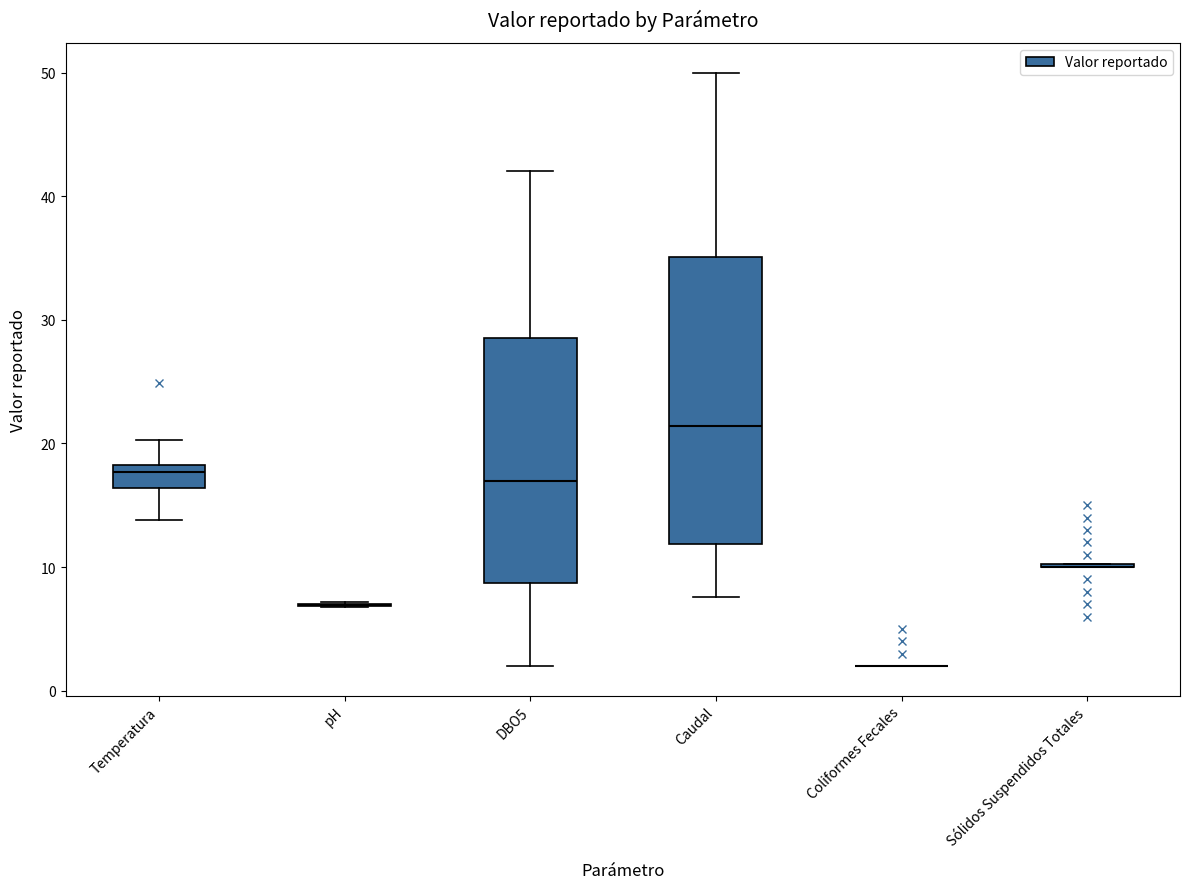

Where does the median line of the box for DBO5 sit on the y-axis? The values are not printed on the chart, so give them approximately, as read against the axis.

17